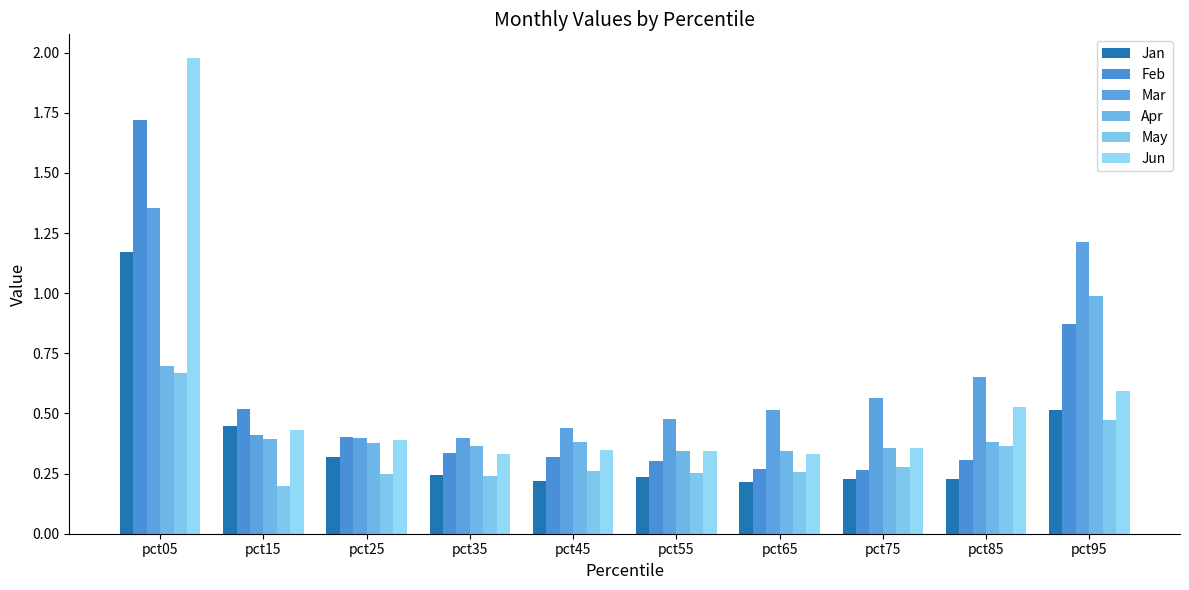

Read the Jan value at pct65.

0.2